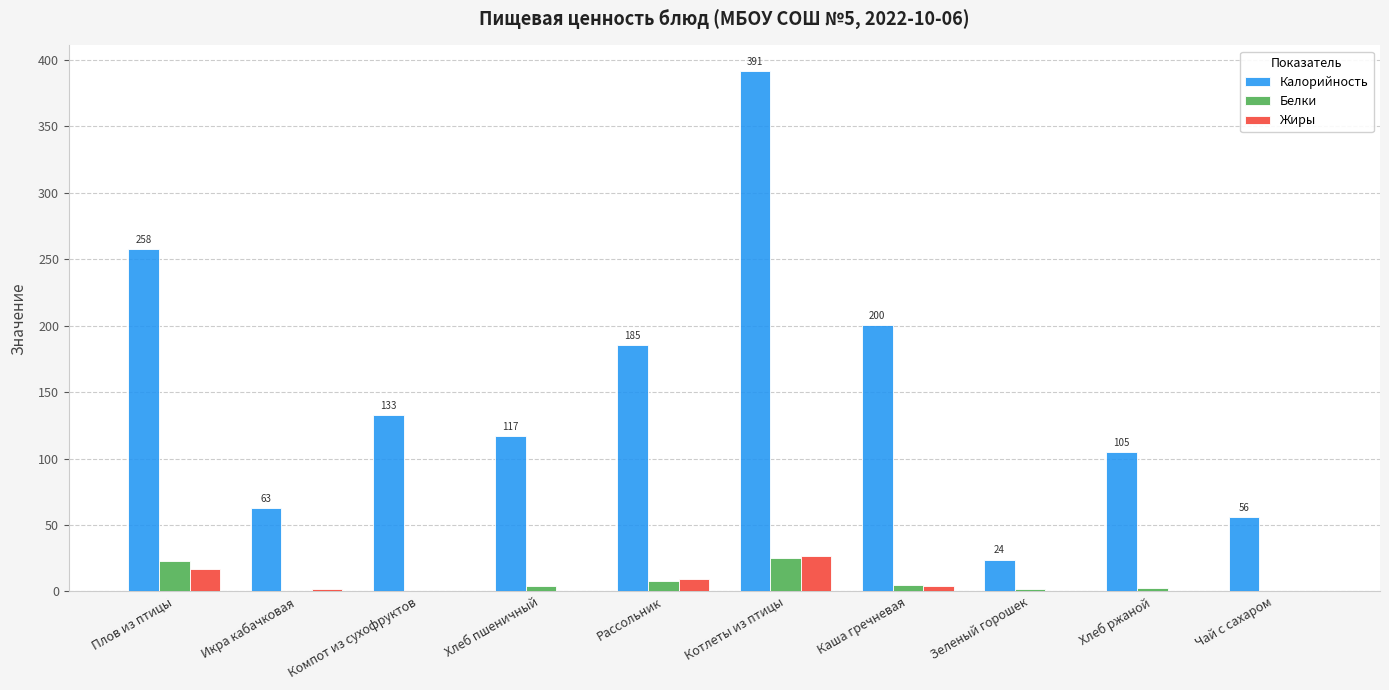

Is the value of Белки at Котлеты из птицы greater than the value of Калорийность at Рассольник?

No